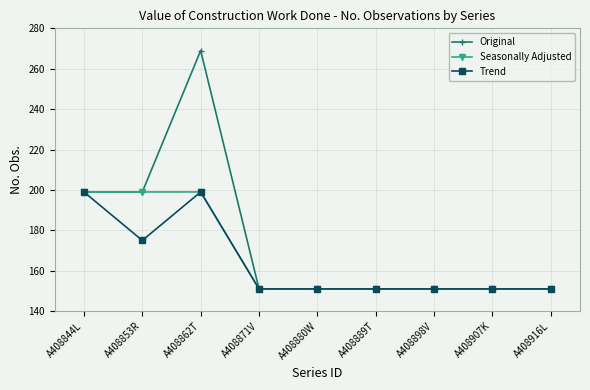

What position from the left is A408871V?

4